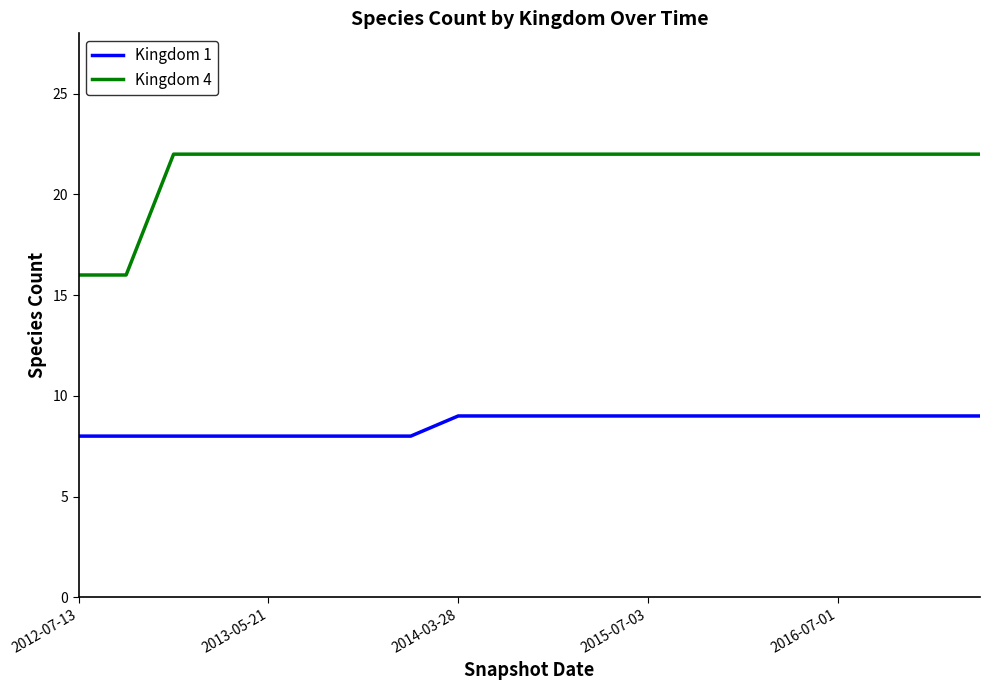

Reading right to left, extract all data points from this chart.

Kingdom 1: 9	9	9	9	9	9	9	9	9	9	9	9	8	8	8	8	8	8	8	8
Kingdom 4: 22	22	22	22	22	22	22	22	22	22	22	22	22	22	22	22	22	22	16	16